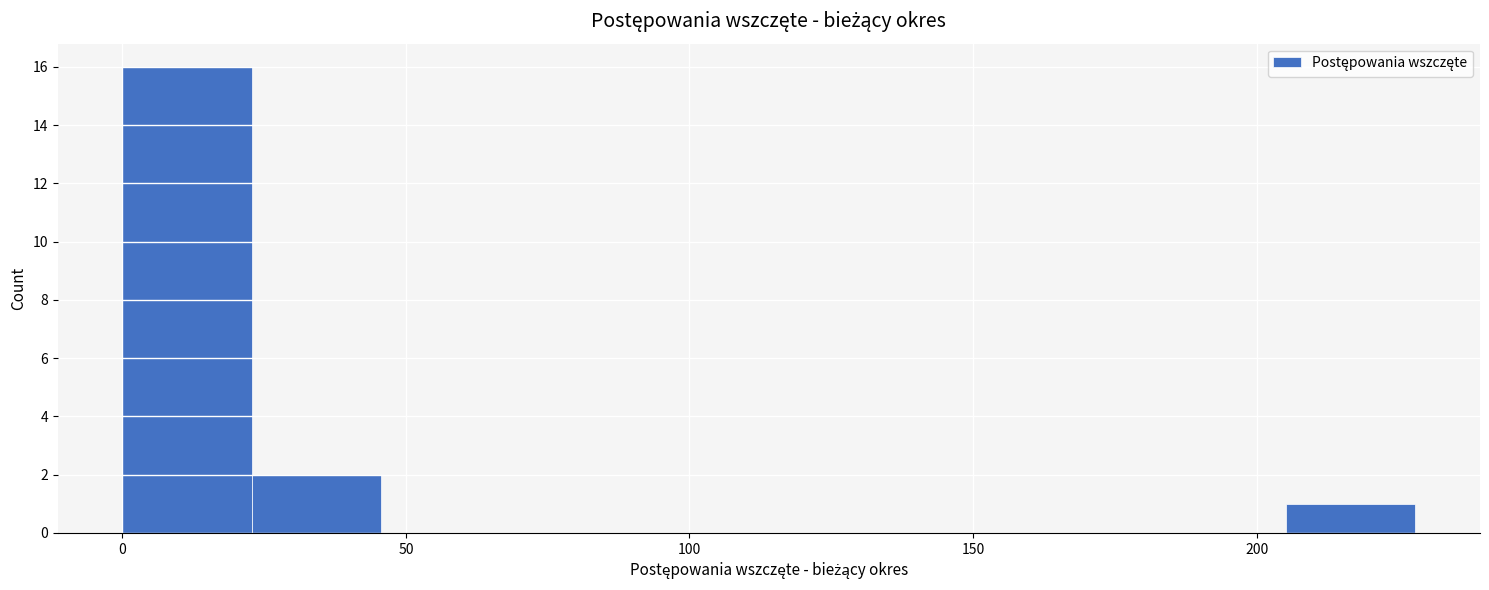

Reading left to right, list every bar in this chart as the range it spans on the x-axis followed by its height. Neither the bar edges nor the heights are printed on the chart, so give them approximately, as read against the axes.

0 to 25: 16
25 to 45: 2
45 to 70: 0
70 to 90: 0
90 to 115: 0
115 to 135: 0
135 to 160: 0
160 to 180: 0
180 to 205: 0
205 to 230: 1